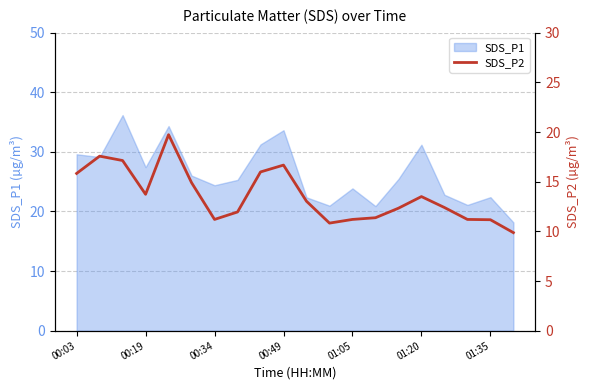

What is the difference between the maximum and second lowest values?

8.9